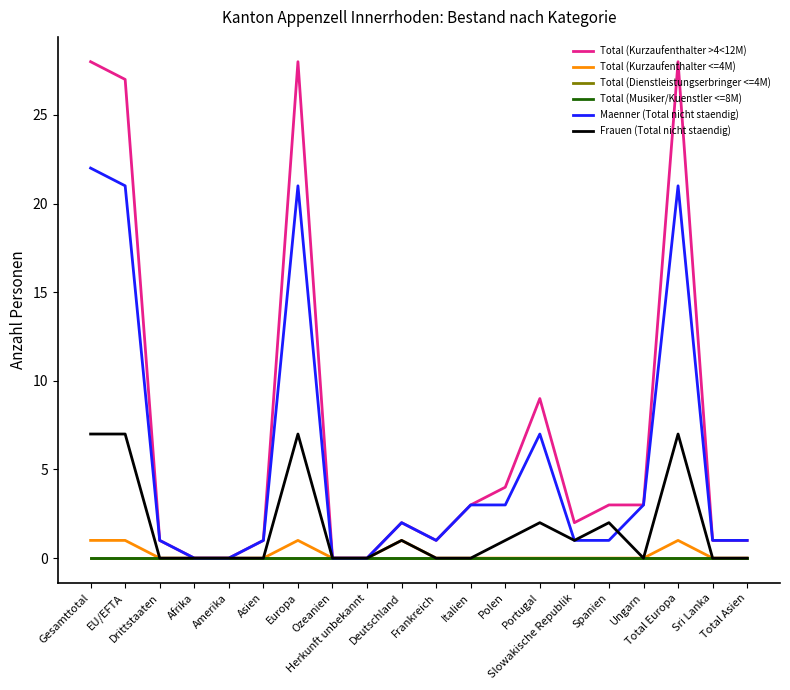

True or false: Maenner (Total nicht staendig) has more than 0 points higher than both neighbors.

True